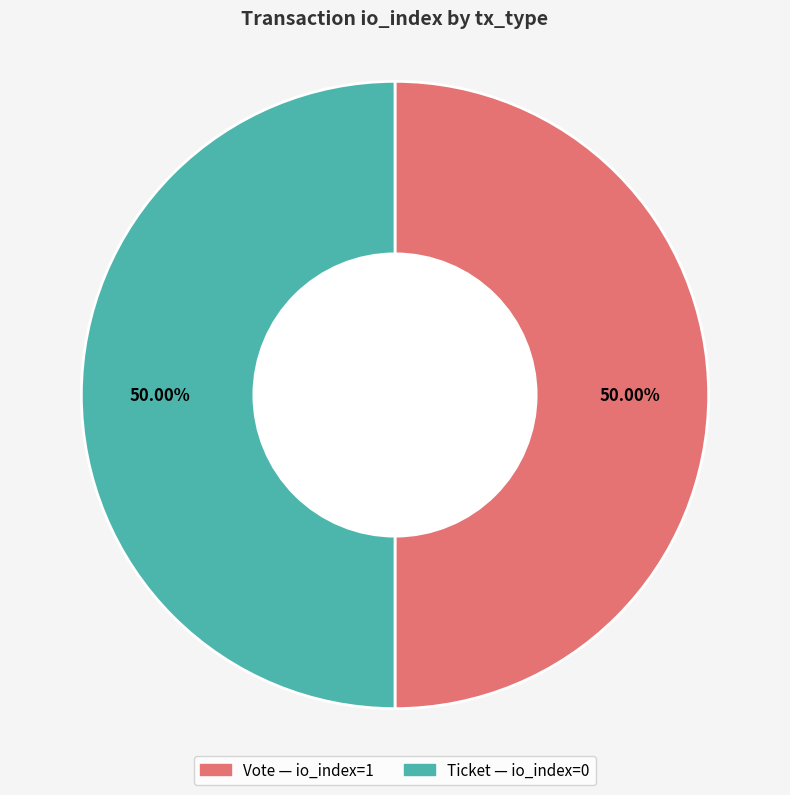

To the nearest percent, what portion does Vote represent?

50%